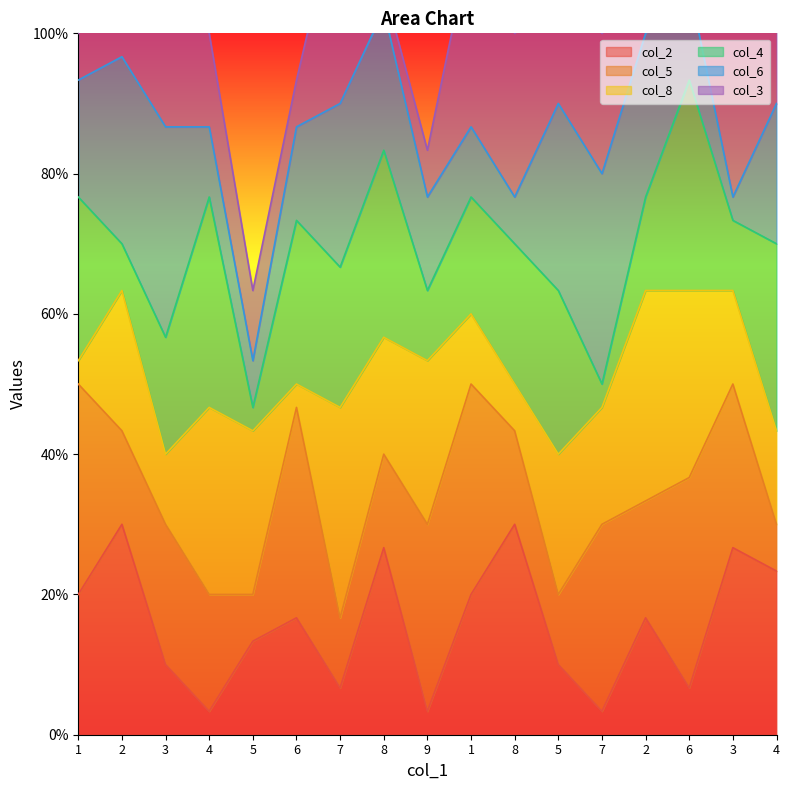

The col_4 series shows 3 at 2. True or false?

False